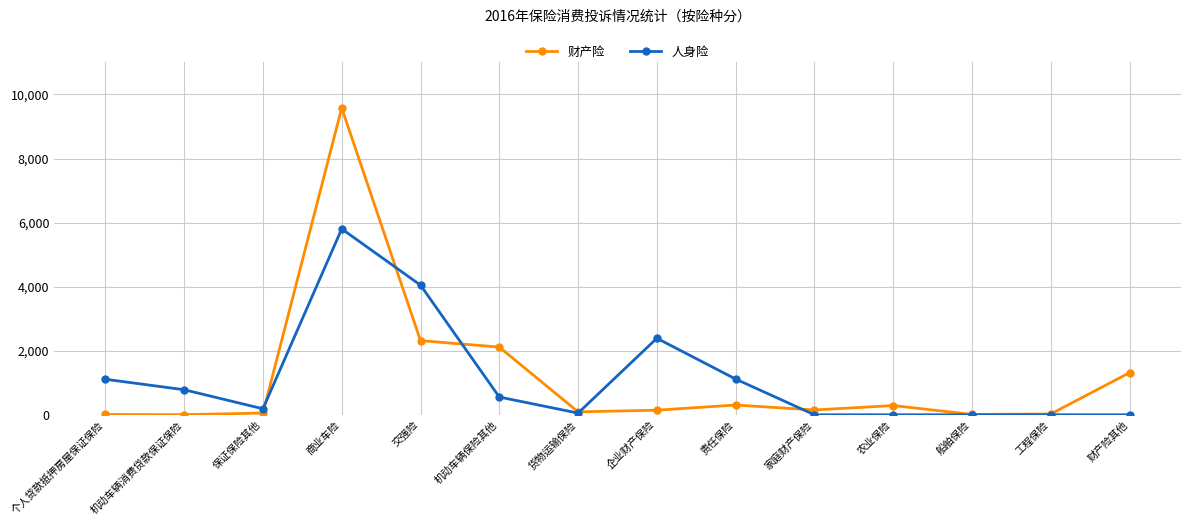

At which category is the sum across all series the highest?

商业车险